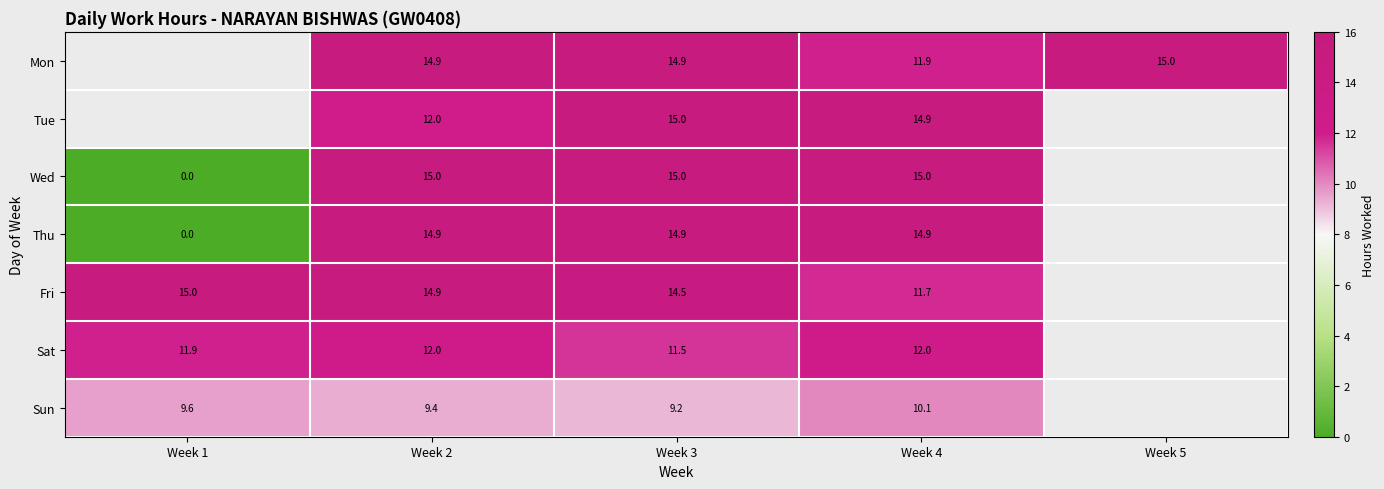

Is the value of Wed at Week 3 greater than the value of Sun at Week 3?

Yes